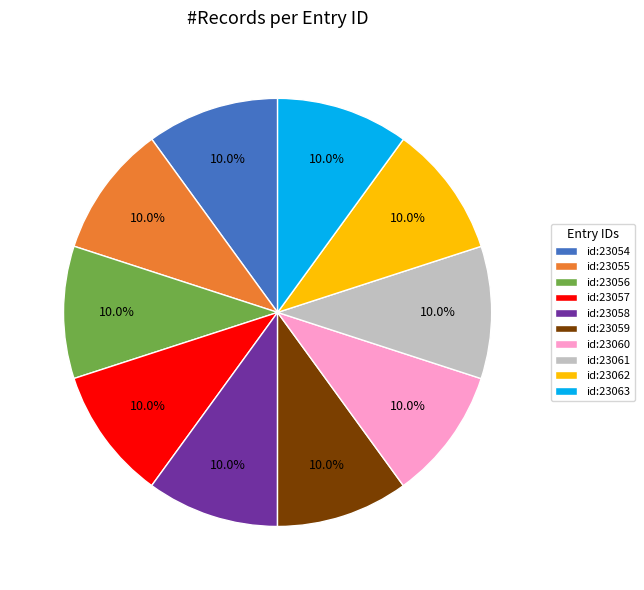

Is there a majority slice in this chart?

No